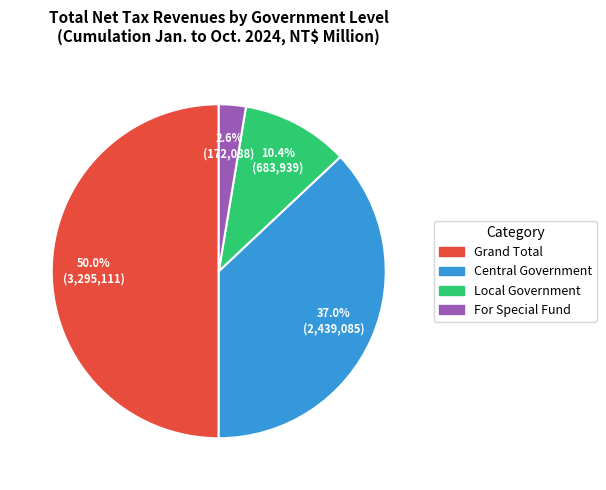

True or false: Local Government accounts for 1% of the total.

False